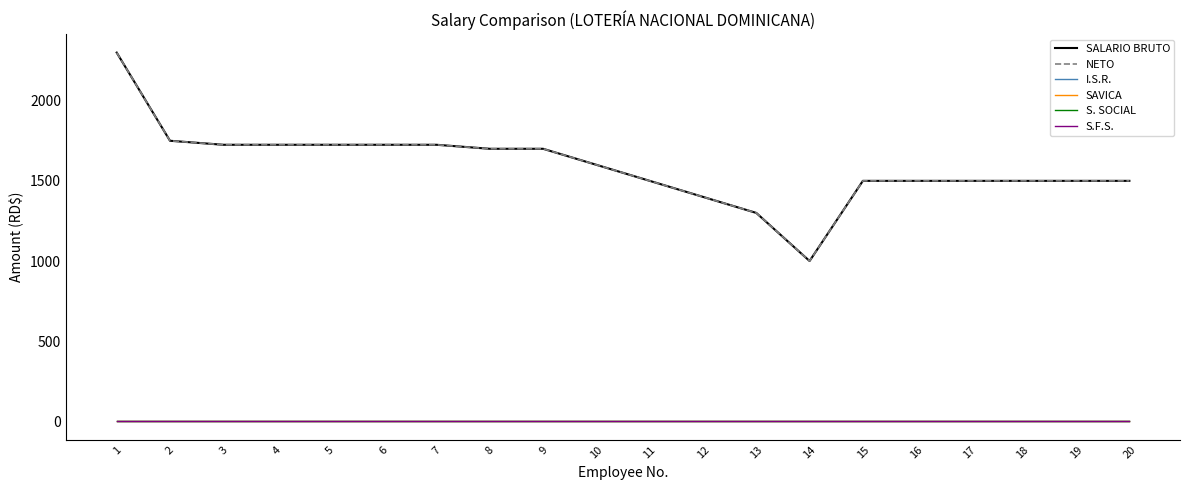

Reading right to left, transcribe all the data shown in this chart.

SALARIO BRUTO: 20=1500	19=1500	18=1500	17=1500	16=1500	15=1500	14=1000	13=1300	12=1400	11=1500	10=1600	9=1700	8=1700	7=1725	6=1725	5=1725	4=1725	3=1725	2=1750	1=2300
NETO: 20=1500	19=1500	18=1500	17=1500	16=1500	15=1500	14=1000	13=1300	12=1400	11=1500	10=1600	9=1700	8=1700	7=1725	6=1725	5=1725	4=1725	3=1725	2=1750	1=2300
I.S.R.: 20=0	19=0	18=0	17=0	16=0	15=0	14=0	13=0	12=0	11=0	10=0	9=0	8=0	7=0	6=0	5=0	4=0	3=0	2=0	1=0
SAVICA: 20=0	19=0	18=0	17=0	16=0	15=0	14=0	13=0	12=0	11=0	10=0	9=0	8=0	7=0	6=0	5=0	4=0	3=0	2=0	1=0
S. SOCIAL: 20=0	19=0	18=0	17=0	16=0	15=0	14=0	13=0	12=0	11=0	10=0	9=0	8=0	7=0	6=0	5=0	4=0	3=0	2=0	1=0
S.F.S.: 20=0	19=0	18=0	17=0	16=0	15=0	14=0	13=0	12=0	11=0	10=0	9=0	8=0	7=0	6=0	5=0	4=0	3=0	2=0	1=0